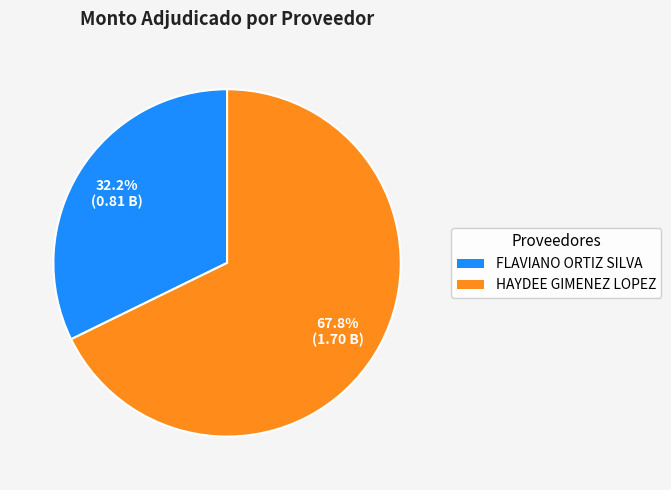

To the nearest percent, what percentage of the pie is FLAVIANO ORTIZ SILVA?

32%